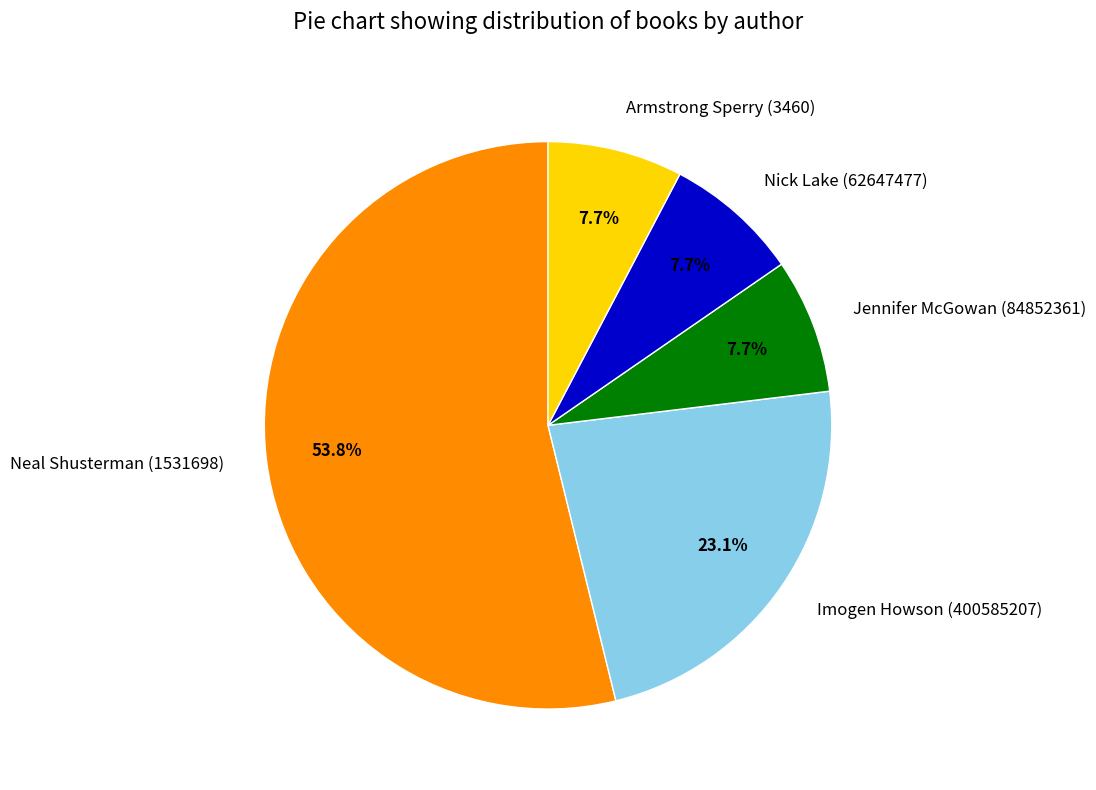

To the nearest percent, what is the average slice percentage?

20%